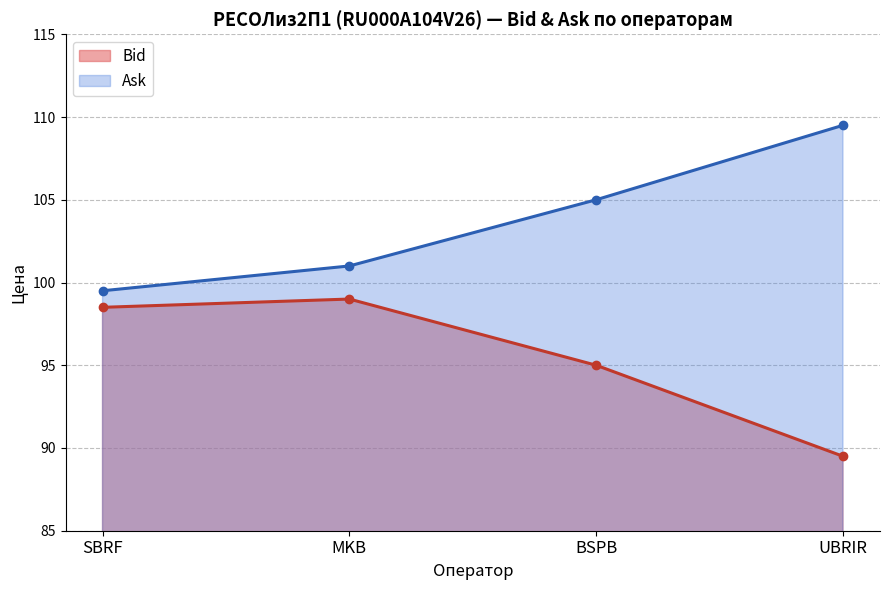

What are all the series names shown in the legend?

Bid, Ask